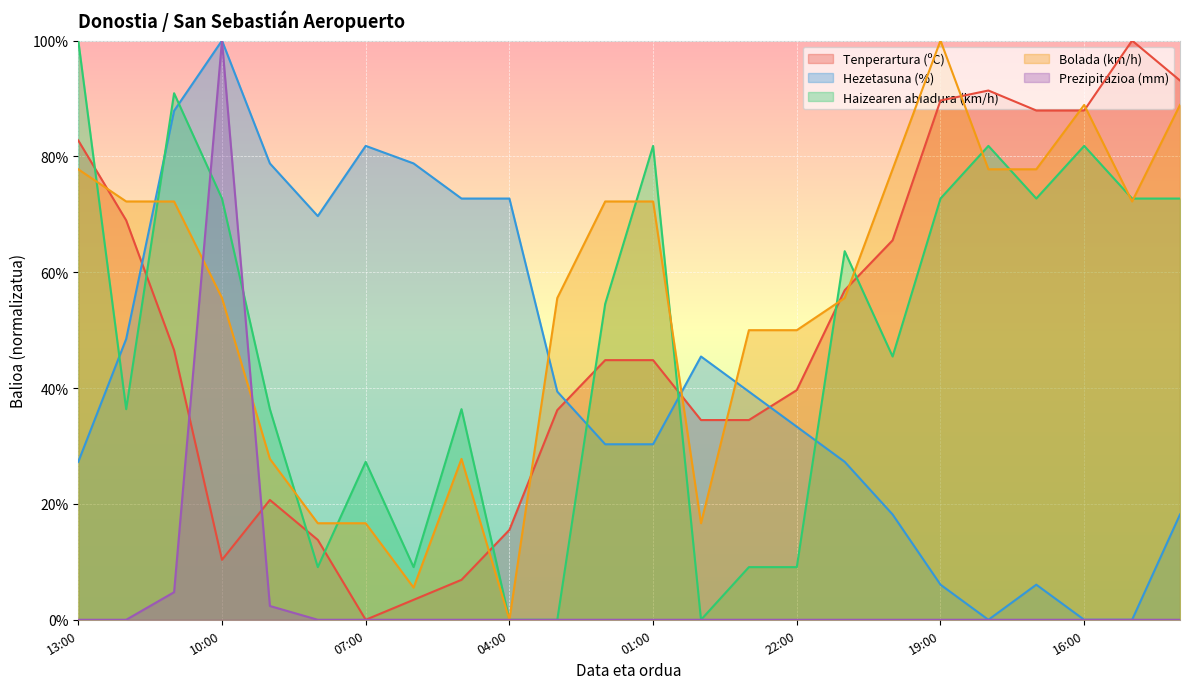

How many distinct data groups are displayed?

5